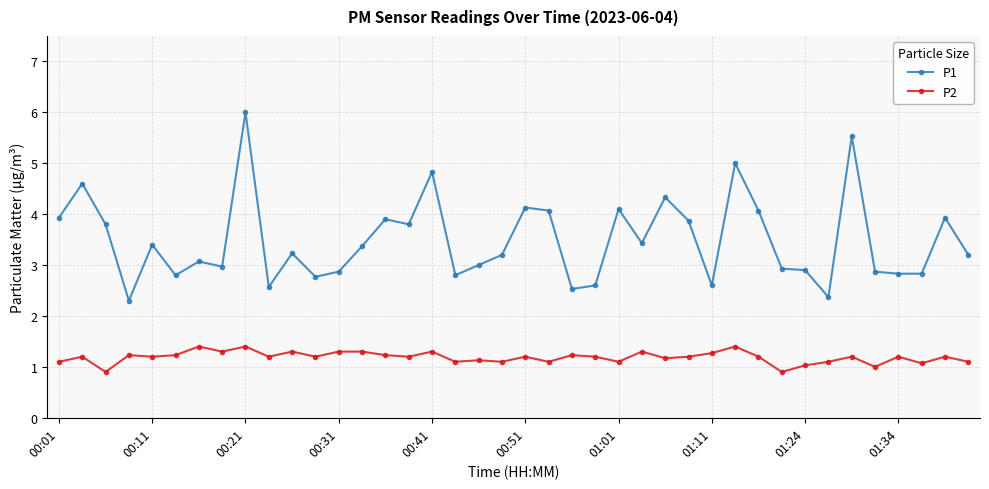

Which series has the widest spread of values?

P1